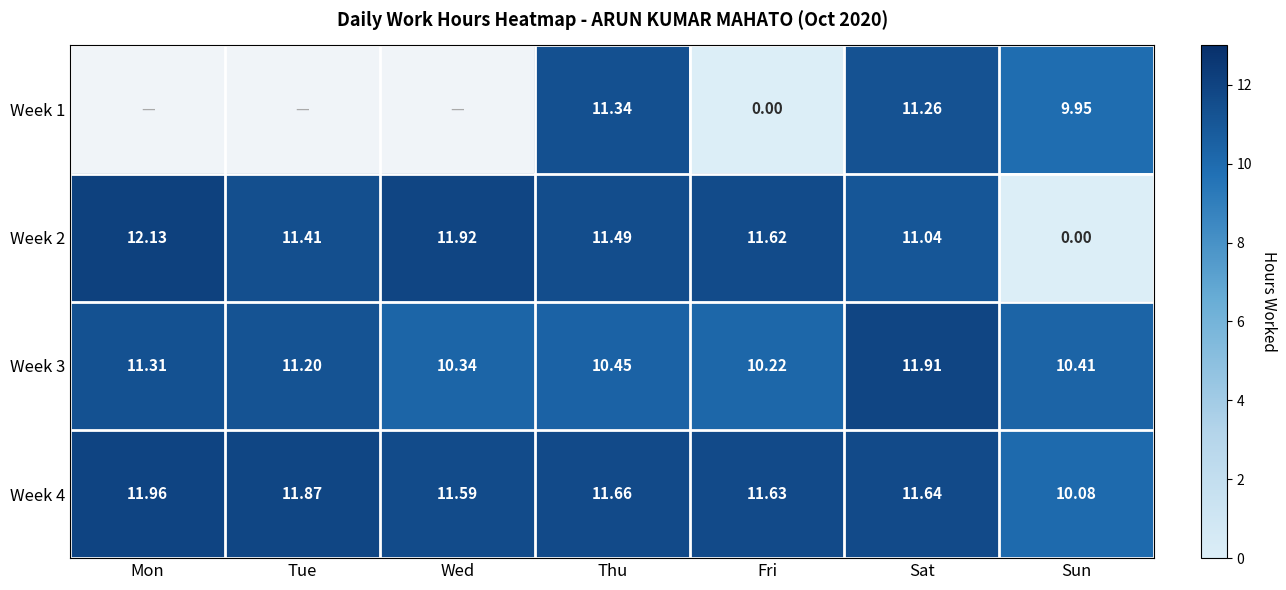

How many data points does each series have?

7